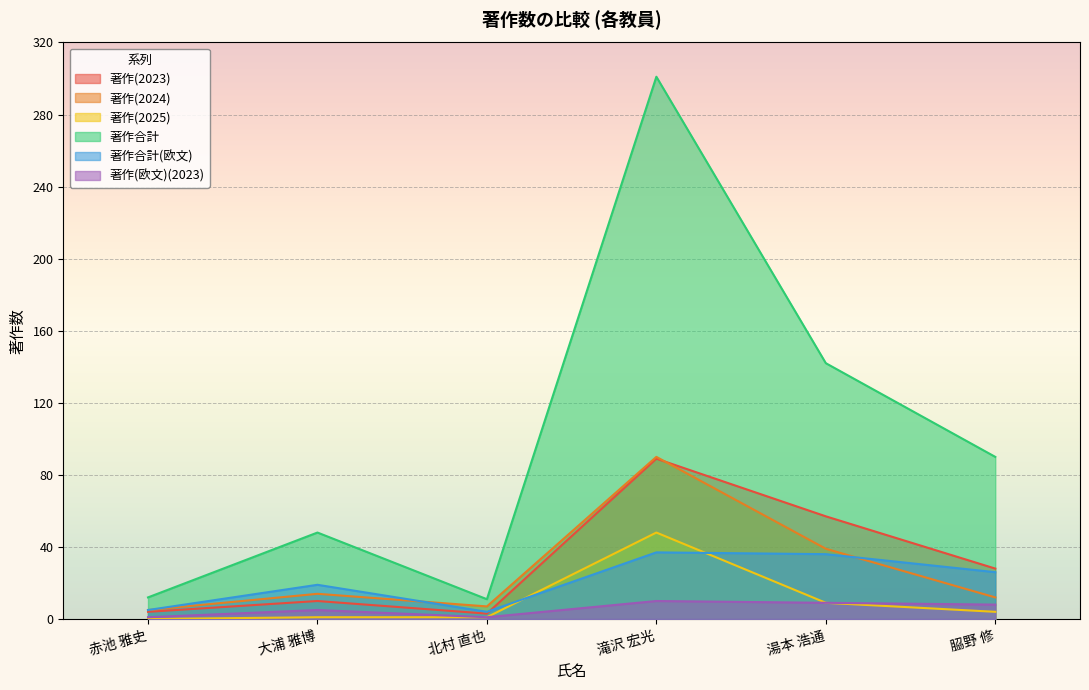

At how many categories does at least one series exceed 252?

1